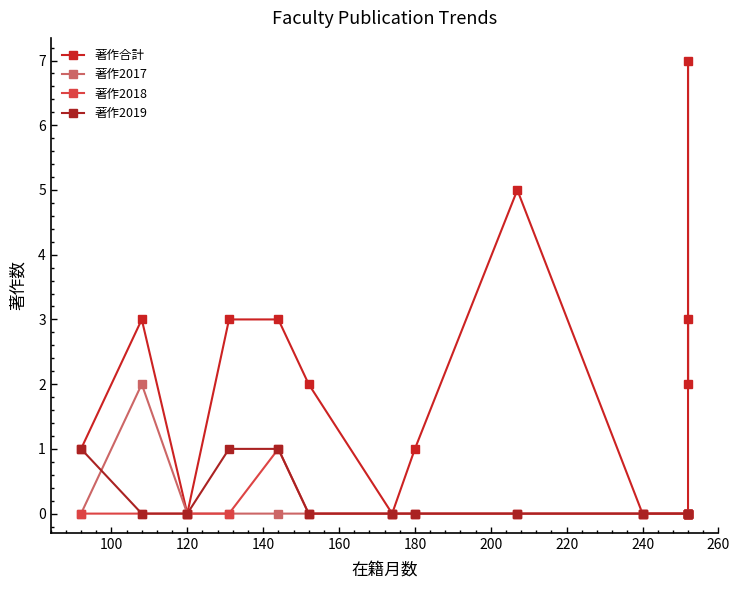

What is the maximum value for 著作合計?

7